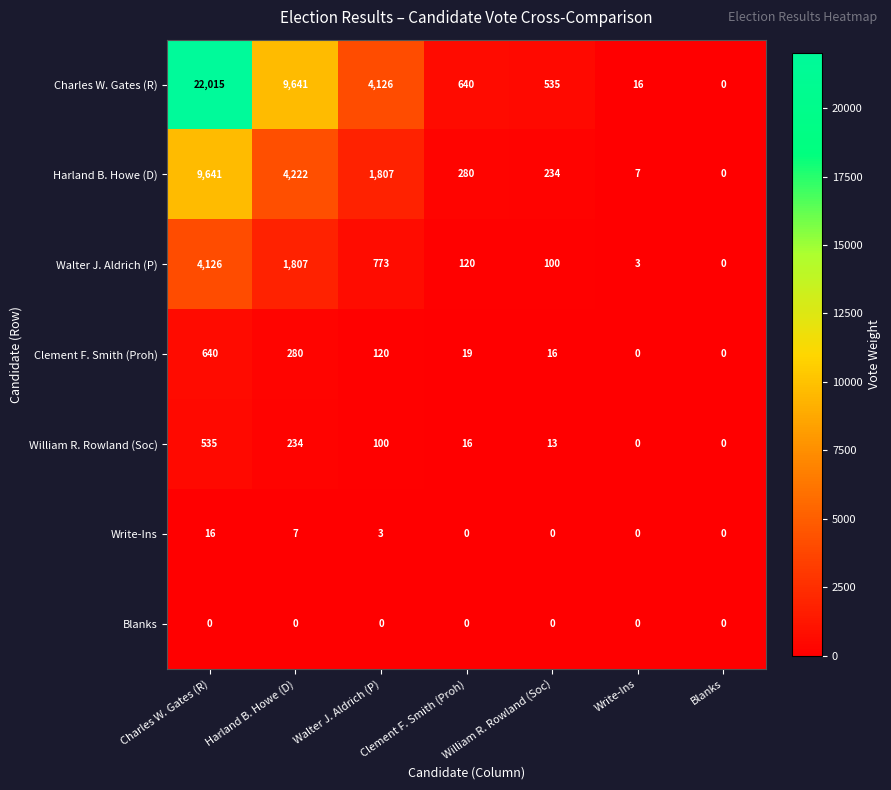

True or false: Walter J. Aldrich (P) has a value of 54 at William R. Rowland (Soc).

False